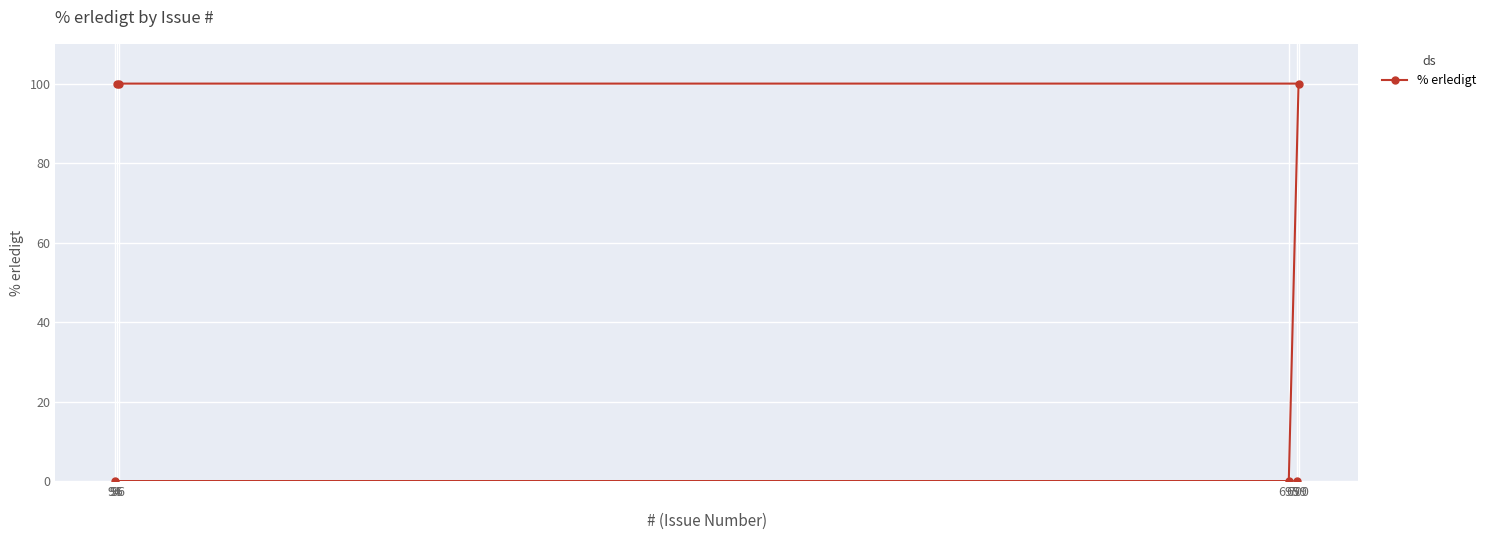

True or false: the data has more than 0 interior local peaks.

False